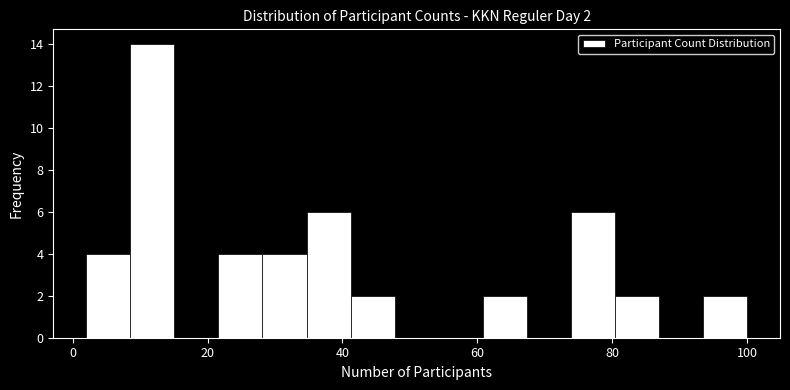

Around what value on the x-axis is the tallest bar? Give the approximate position of its centre, as read against the axis.

12